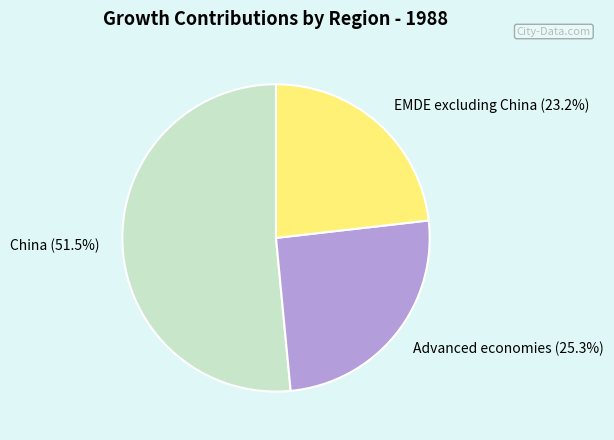

The China slice represents 38% of the pie. True or false?

False